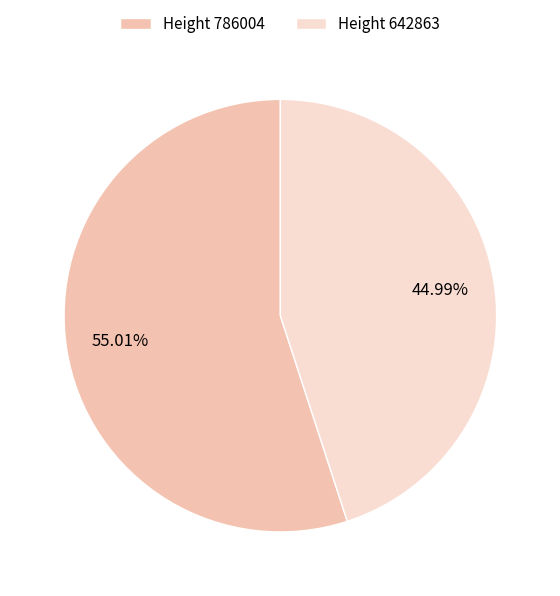

Rank the categories by value from highest to lowest.

Height 786004, Height 642863